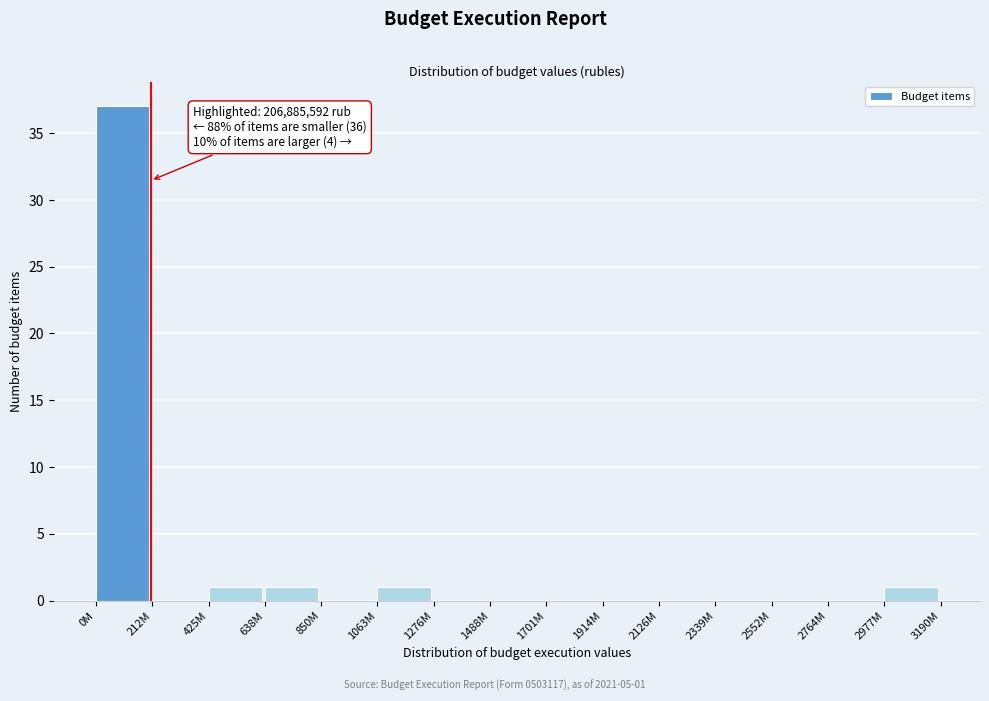

Reading right to left, what are all the values shown in this chart?

2977M=1	2764M=0	2552M=0	2339M=0	2126M=0	1914M=0	1701M=0	1488M=0	1276M=0	1063M=1	850M=0	638M=1	425M=1	212M=0	0M=37